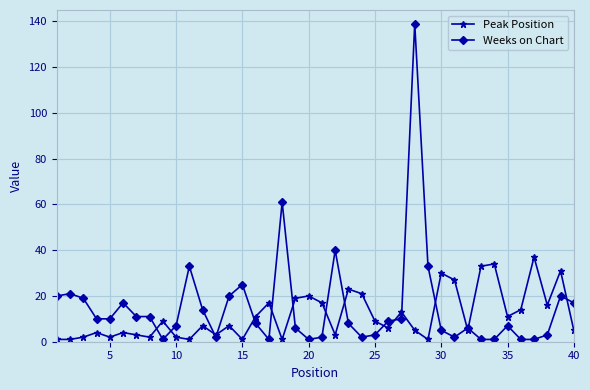

Which series has the widest spread of values?

Weeks on Chart